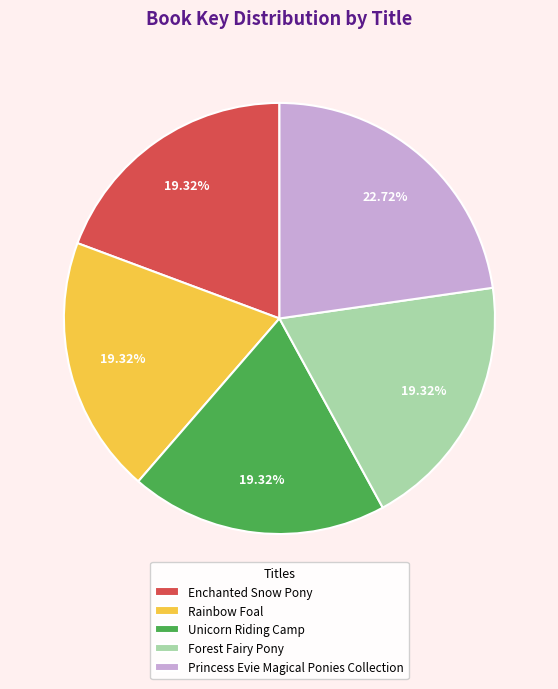

Is it true that Princess Evie Magical Ponies Collection is 33% of the pie?

False